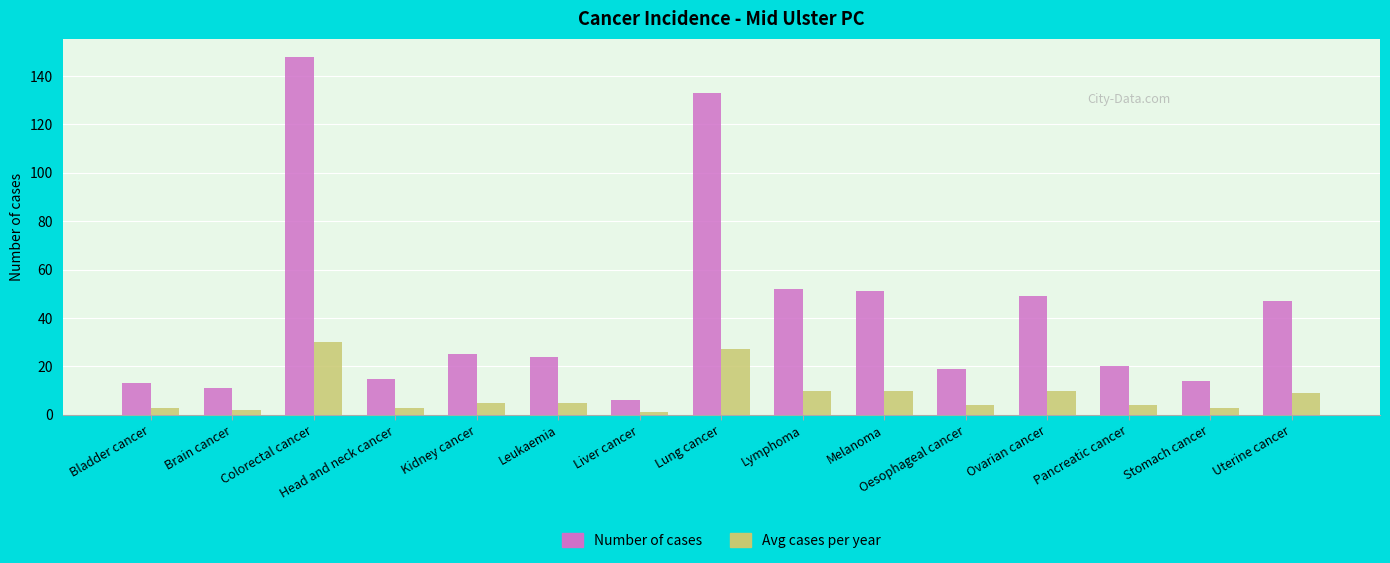

Which category has the highest value in the Number of cases series?

Colorectal cancer